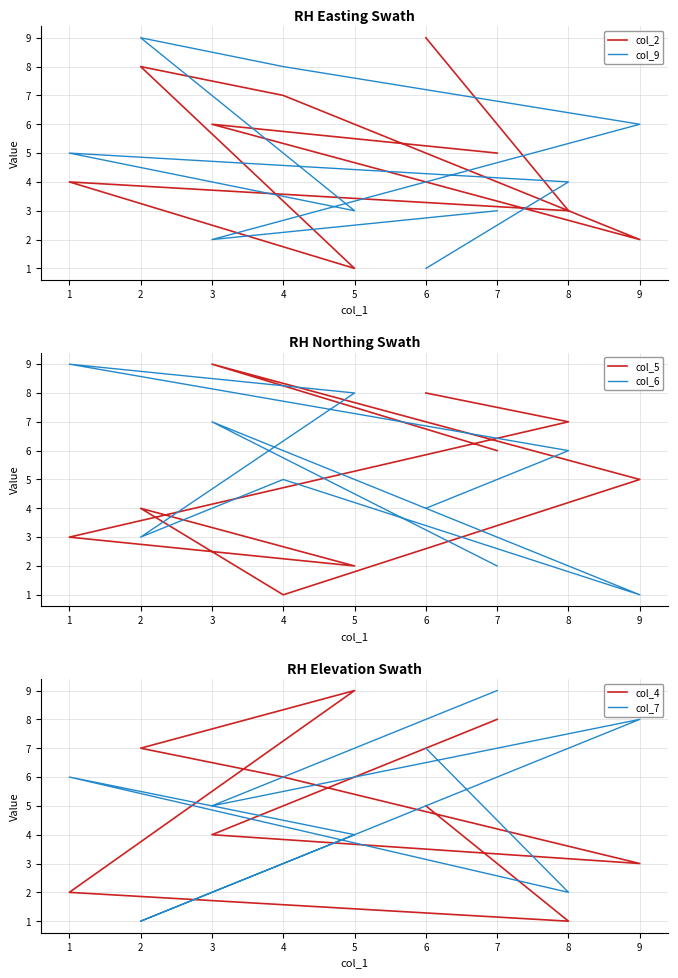

What is the smallest value displayed?

1